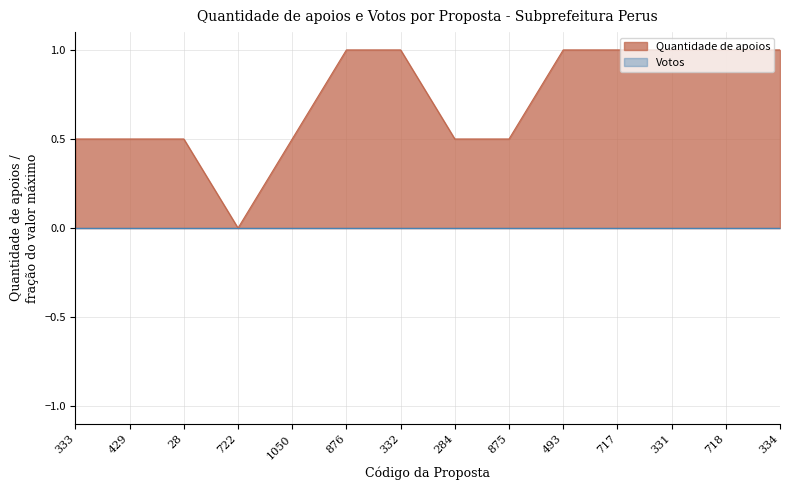

Reading left to right, list all the values displayed in this chart.

333=0.5	429=0.5	28=0.5	722=0.0	1050=0.5	876=1.0	332=1.0	284=0.5	875=0.5	493=1.0	717=1.0	331=1.0	718=1.0	334=1.0